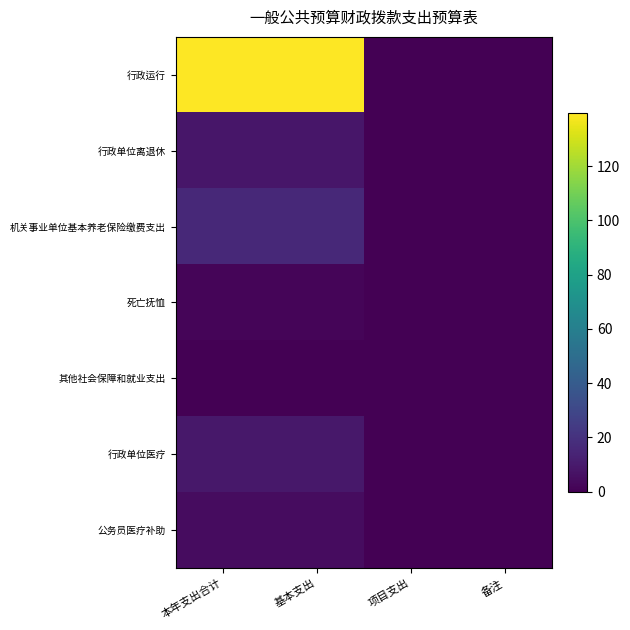

At 备注, list the series in order from smallest to largest.

行政运行, 行政单位离退休, 机关事业单位基本养老保险缴费支出, 死亡抚恤, 其他社会保障和就业支出, 行政单位医疗, 公务员医疗补助